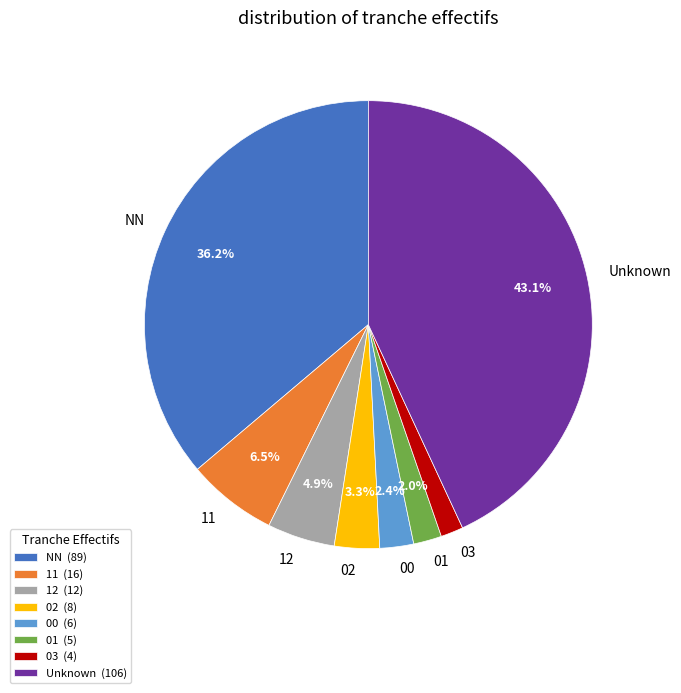

Between 01 and 12, which is larger?

12